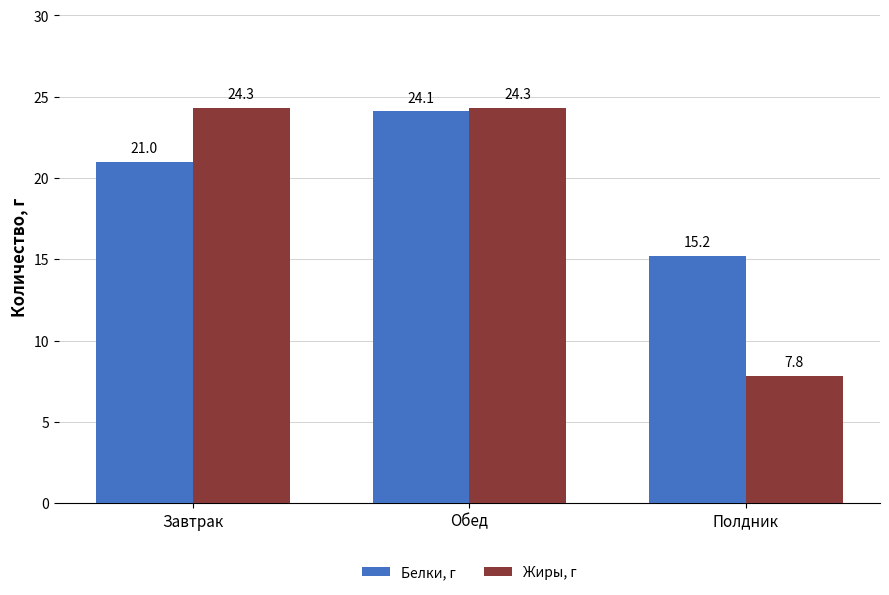

Reading left to right, transcribe all the data shown in this chart.

Белки, г: 21.0	24.1	15.2
Жиры, г: 24.3	24.3	7.8